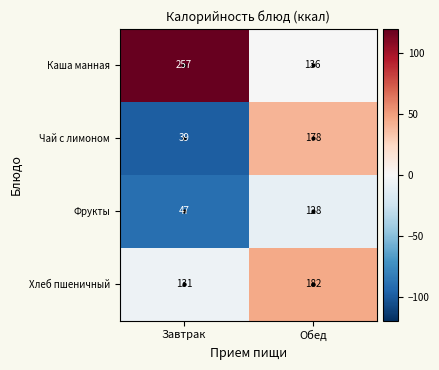

What is the sum of all Чай с лимоном values?

217